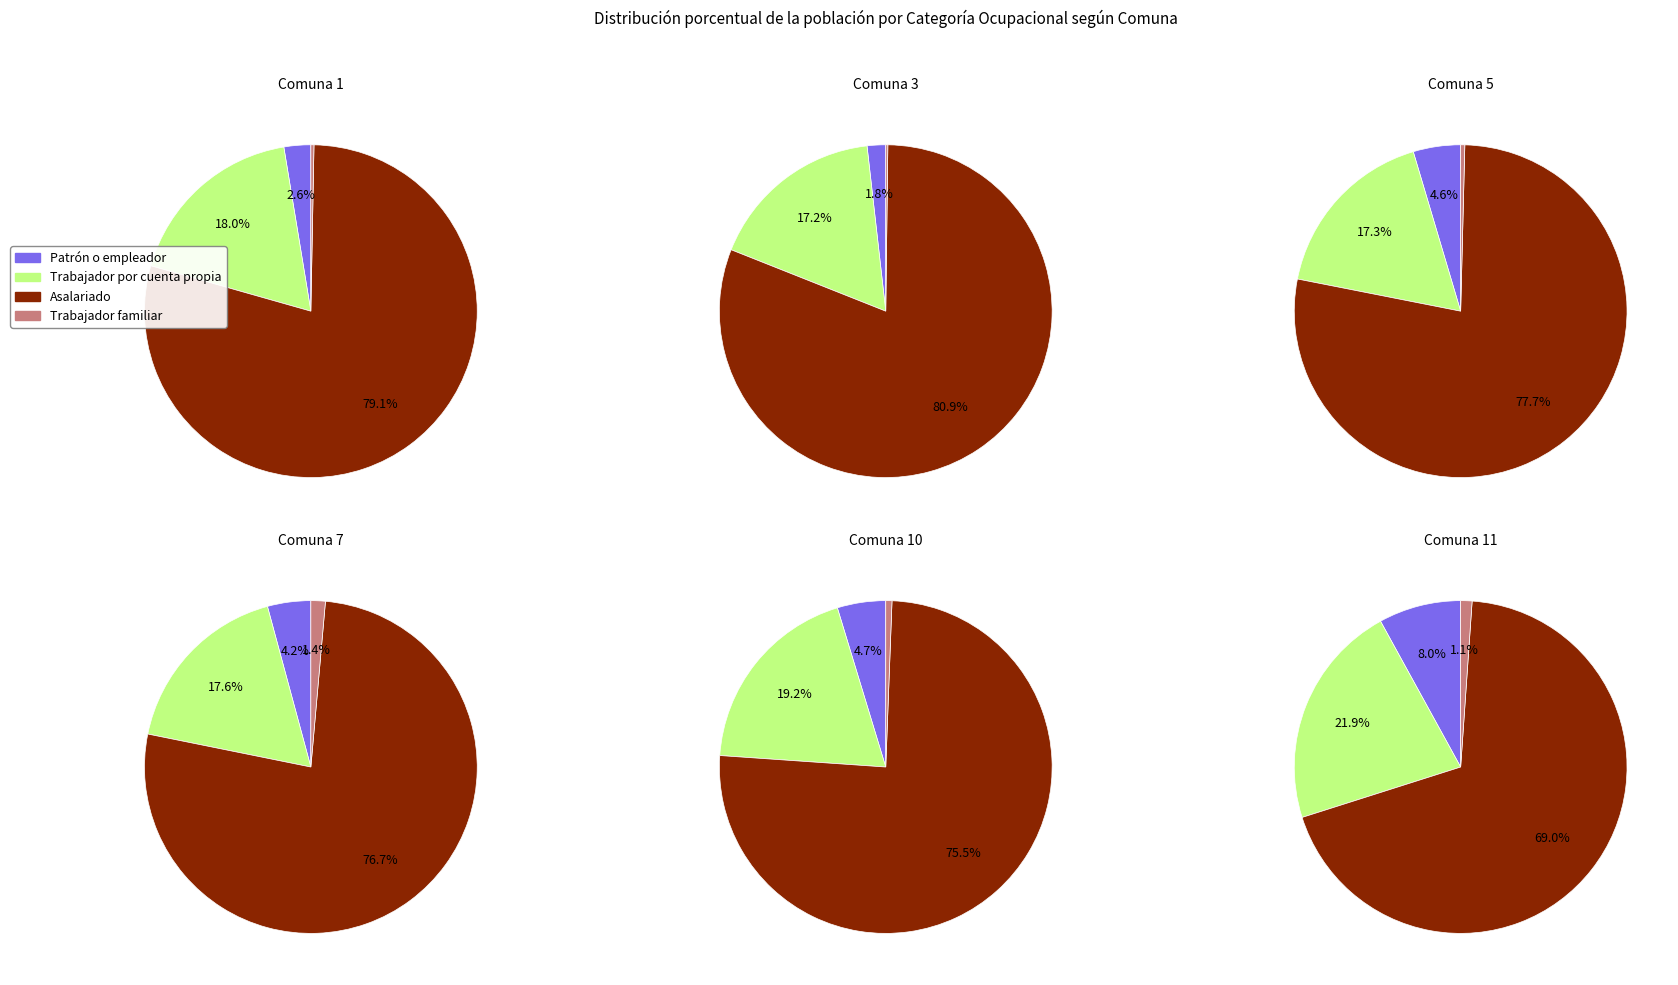

True or false: 15 accounts for 1% of the total.

False